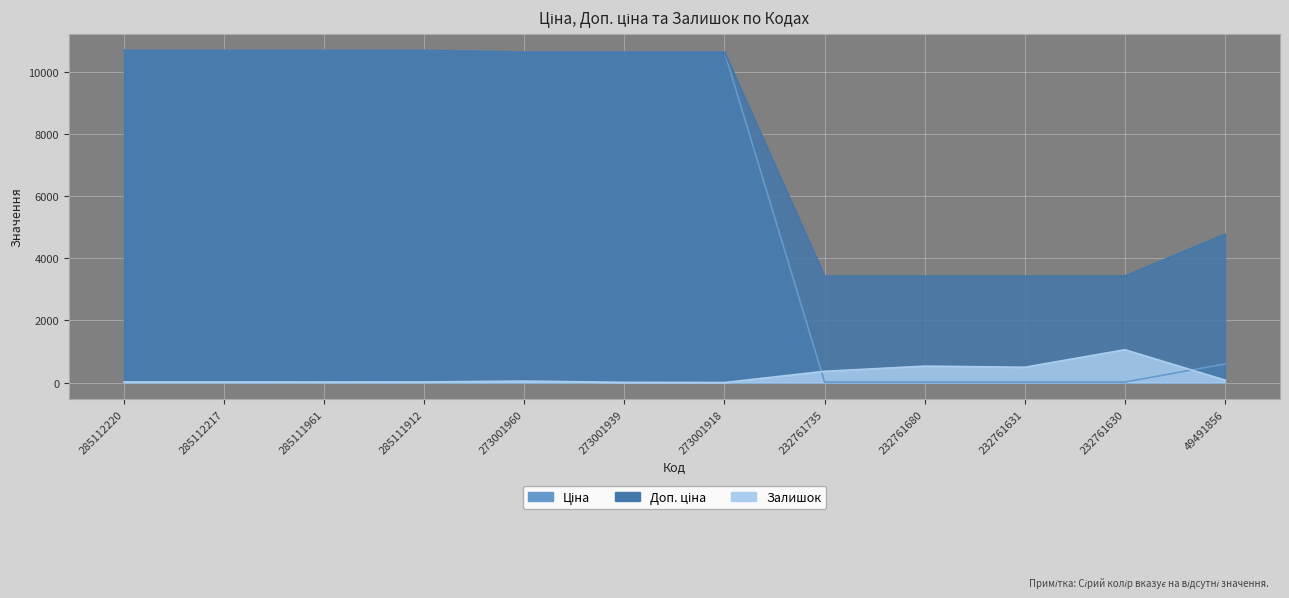

At which label is Залишок closest to 528?

232761680